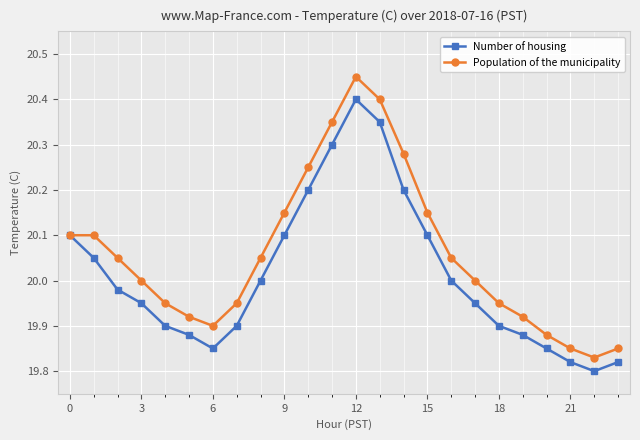

Which series has the largest total across all categories?

Population of the municipality